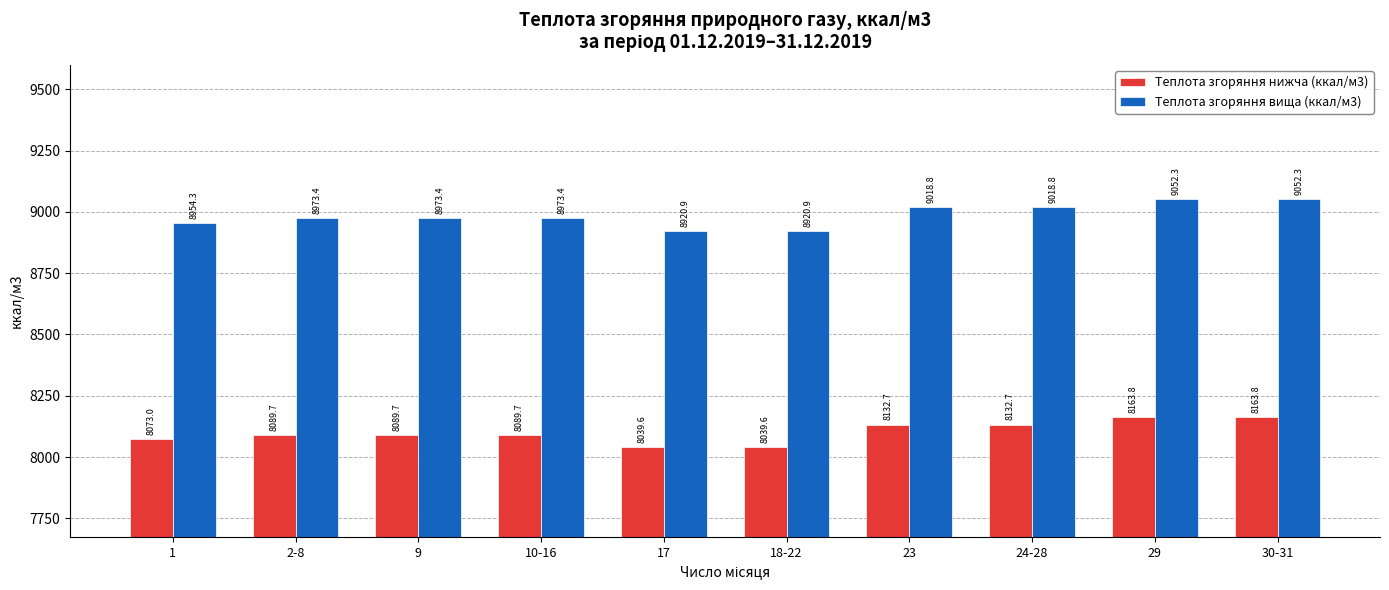

What is the sum of all Теплота згоряння вища (ккал/м3) values?

89858.6